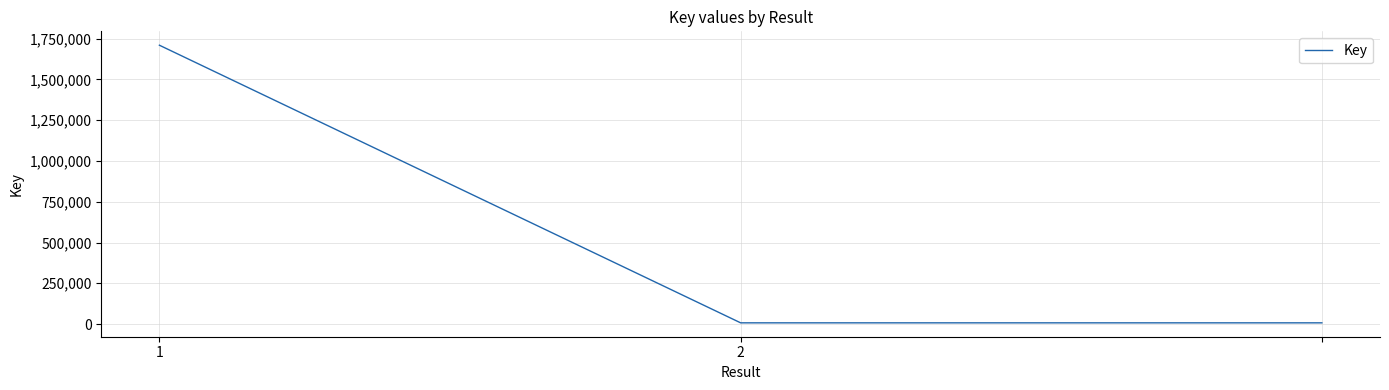

What is the difference between the maximum and minimum values?

1702812